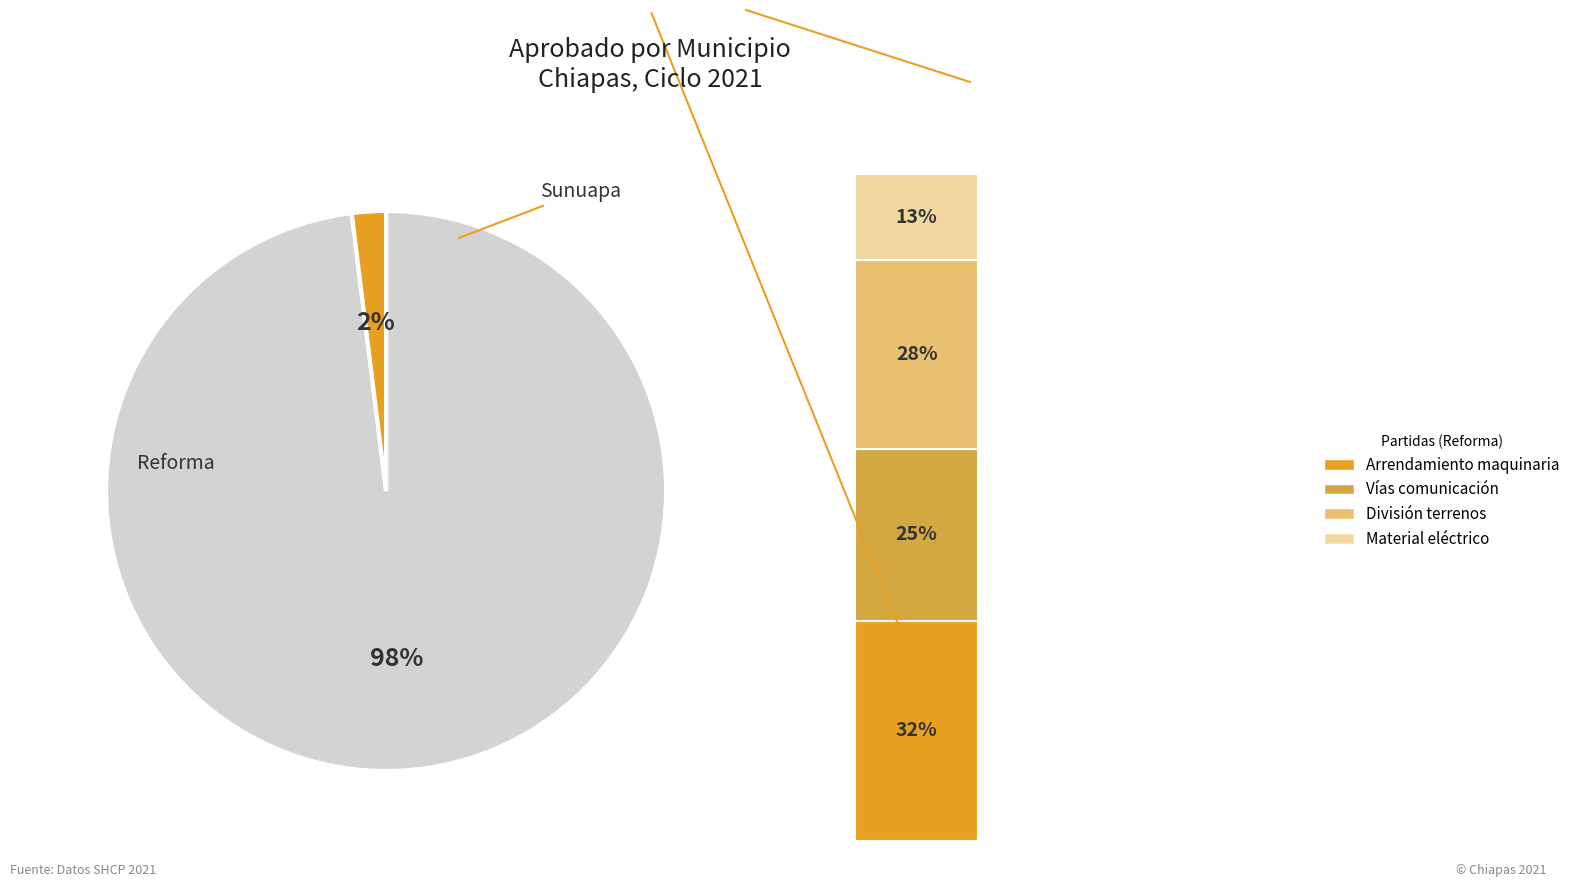

Combined, what portion of the pie is Reforma and Sunuapa?

100.0%